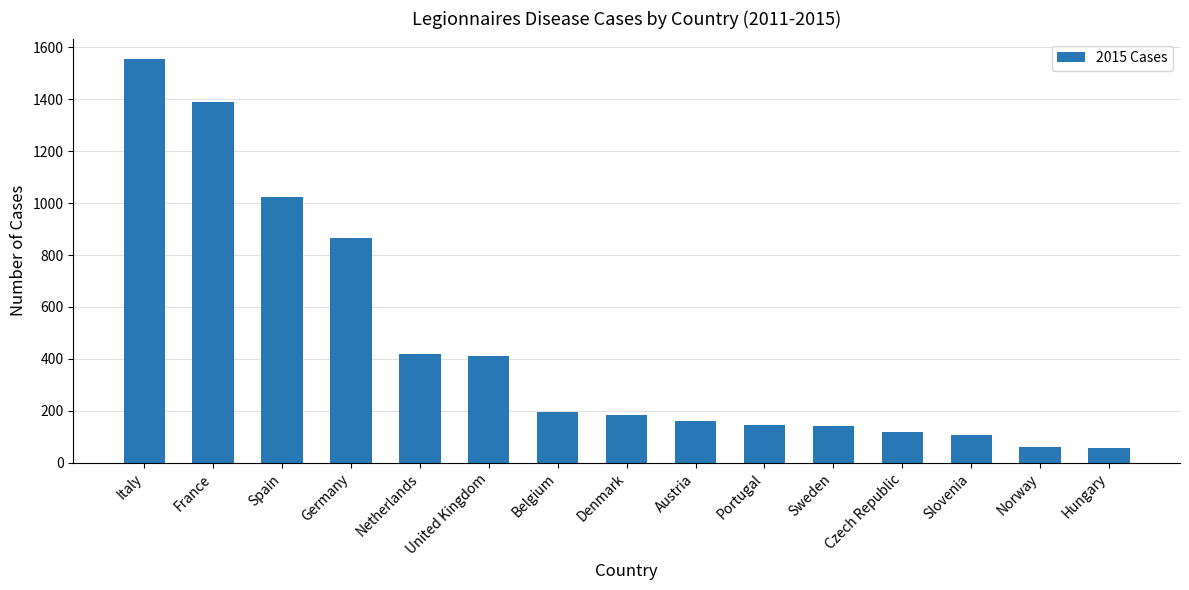

How many bars are there in total?

15